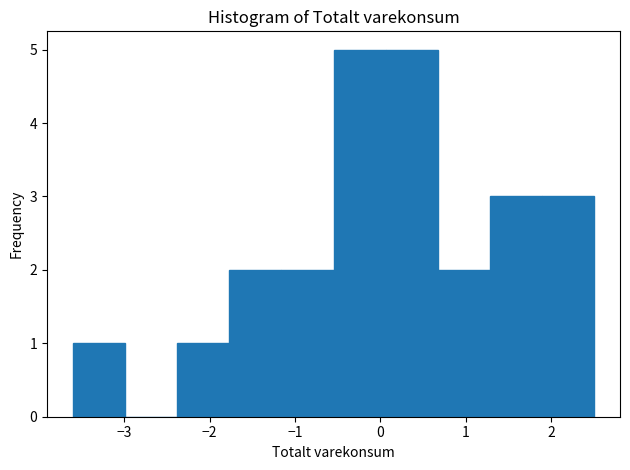

Reading left to right, transcribe this chart: for each bar, give the range it covers on the x-axis and its height. Neither the bar edges nor the heights are printed on the chart, so give them approximately, as read against the axes.

-3.60 to -2.99: 1
-2.99 to -2.38: 0
-2.38 to -1.77: 1
-1.77 to -1.16: 2
-1.16 to -0.55: 2
-0.55 to 0.06: 5
0.06 to 0.67: 5
0.67 to 1.28: 2
1.28 to 1.89: 3
1.89 to 2.50: 3